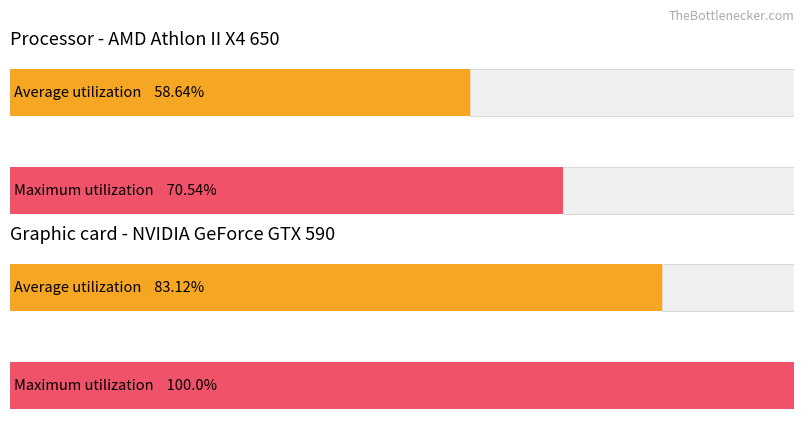

What are all the series names shown in the legend?

Average utilization, Maximum utilization